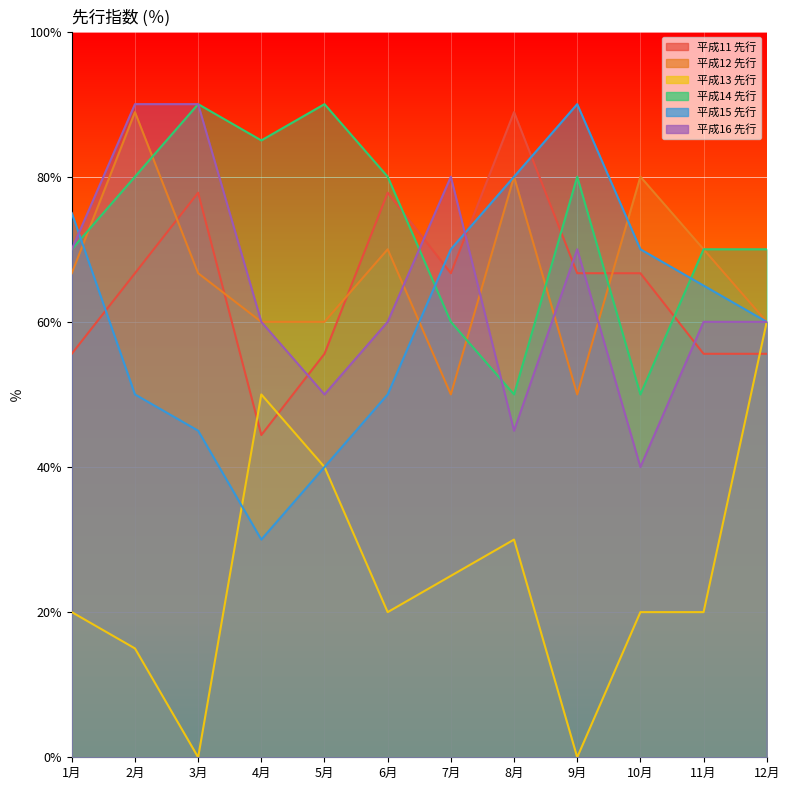

True or false: 平成13 先行 and 平成12 先行 intersect in this chart.

False